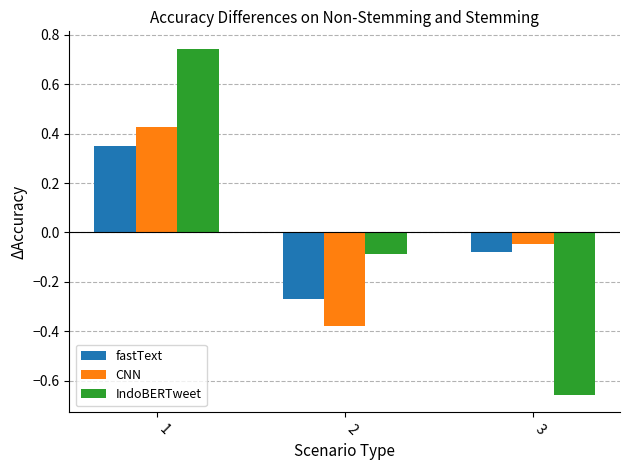

Is the value of CNN at 1 greater than the value of IndoBERTweet at 2?

Yes